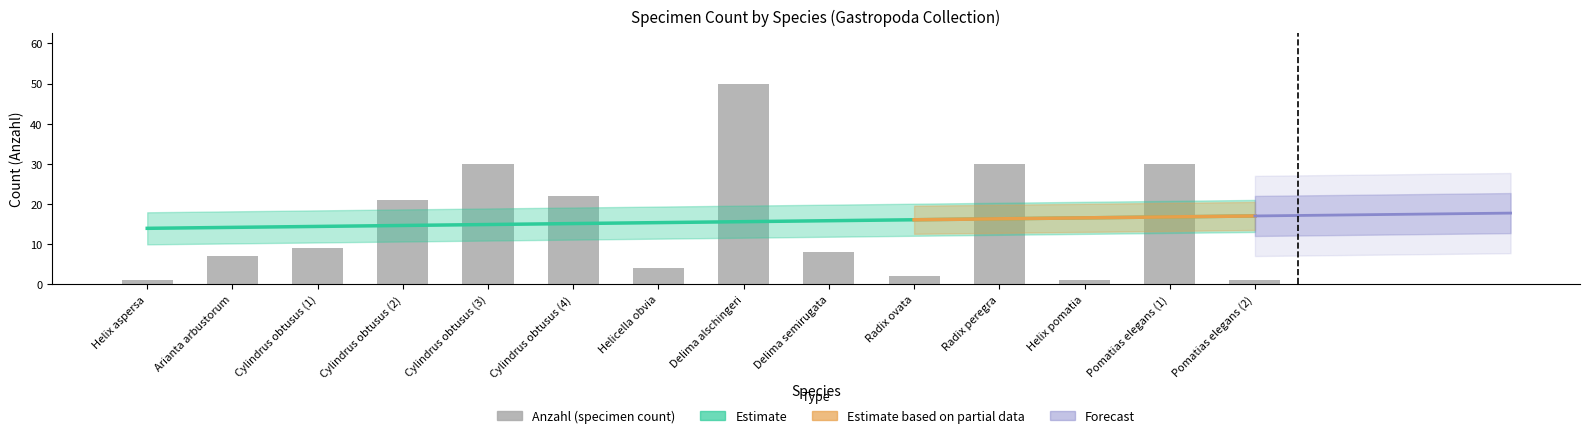

What is the label of the 11th bar from the left?

Radix peregra